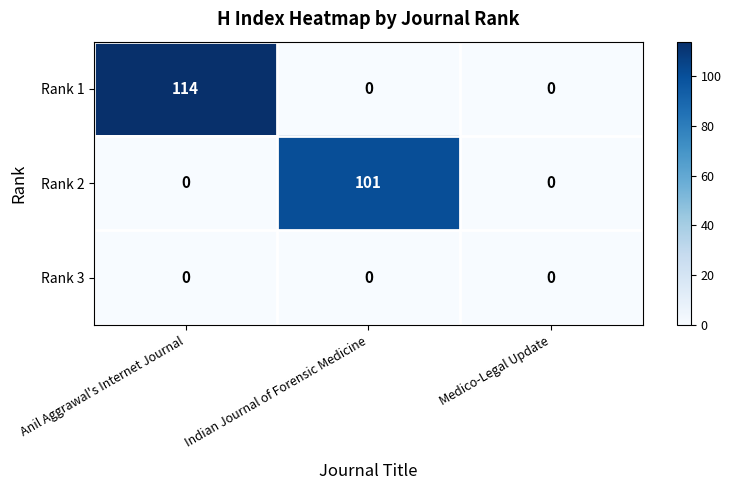

Reading left to right, extract all data points from this chart.

Rank 1: Anil Aggrawal's Internet Journal=114	Indian Journal of Forensic Medicine=0	Medico-Legal Update=0
Rank 2: Anil Aggrawal's Internet Journal=0	Indian Journal of Forensic Medicine=101	Medico-Legal Update=0
Rank 3: Anil Aggrawal's Internet Journal=0	Indian Journal of Forensic Medicine=0	Medico-Legal Update=0